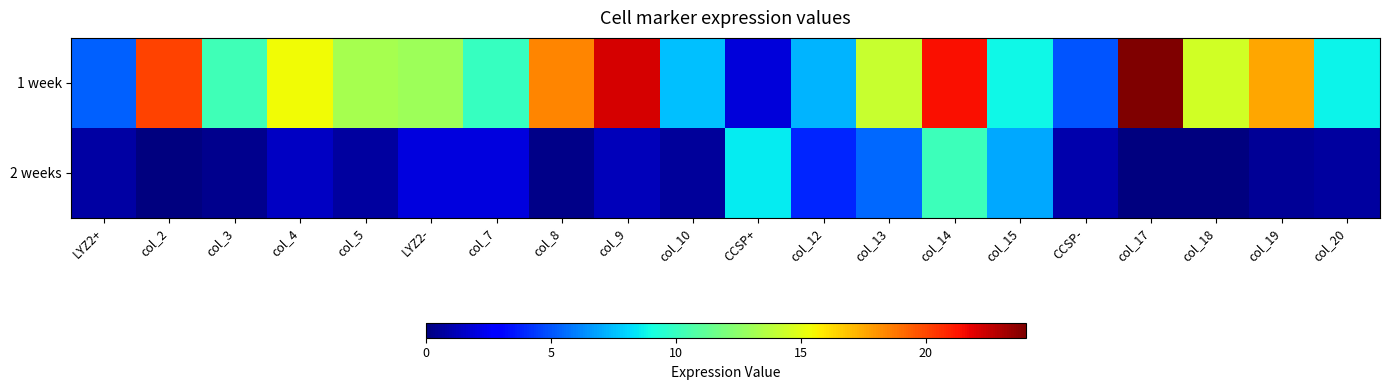

List the series in order of their peak value, lowest first.

2 weeks, 1 week